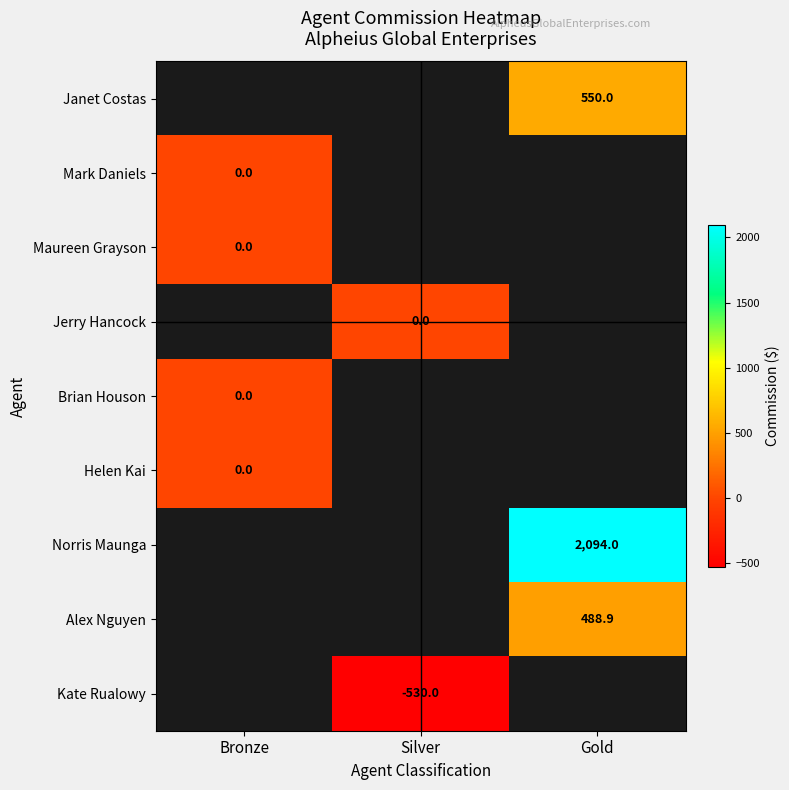

True or false: Janet Costas has a value of 857.3 at Gold.

False